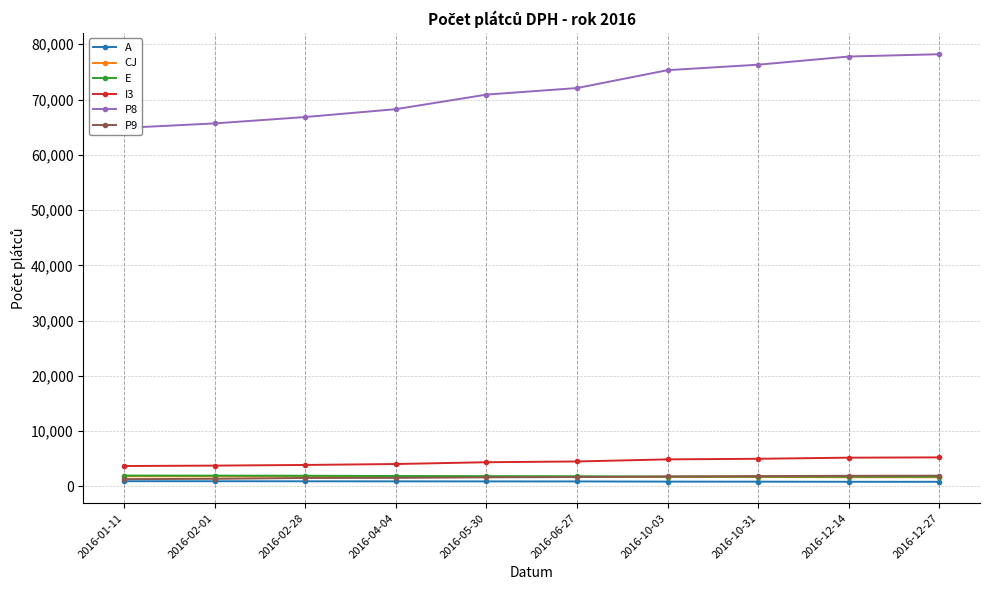

What is the minimum value shown in the chart?

842